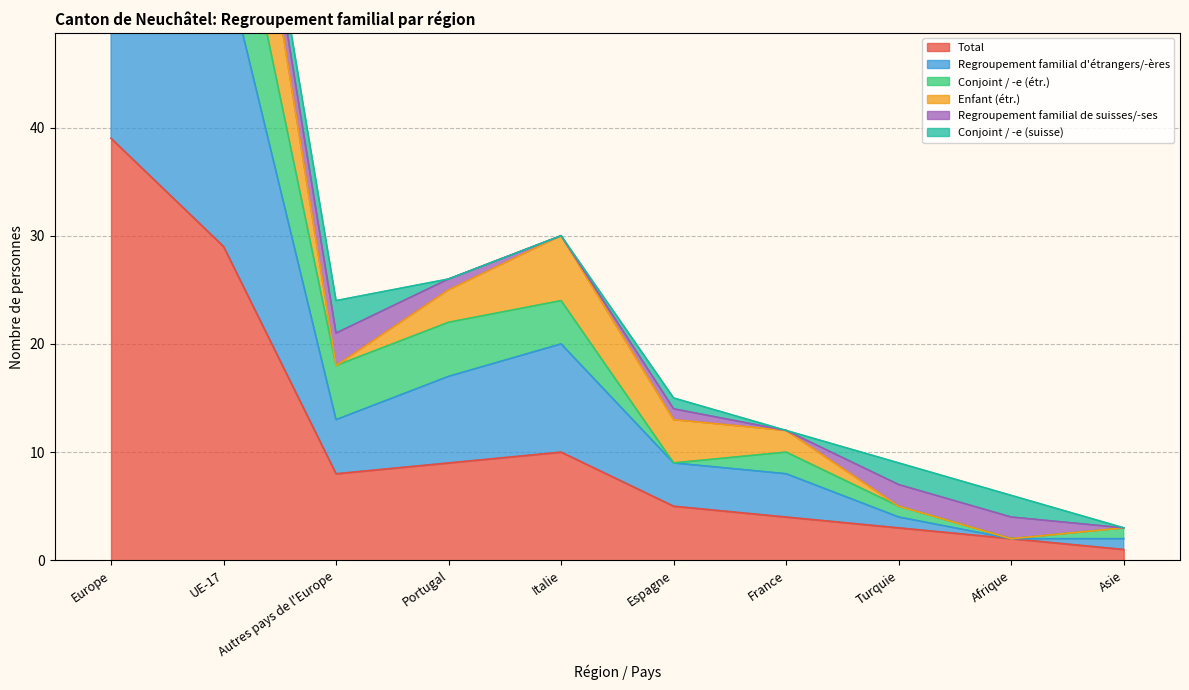

Where is Total nearest to the value 20?

UE-17